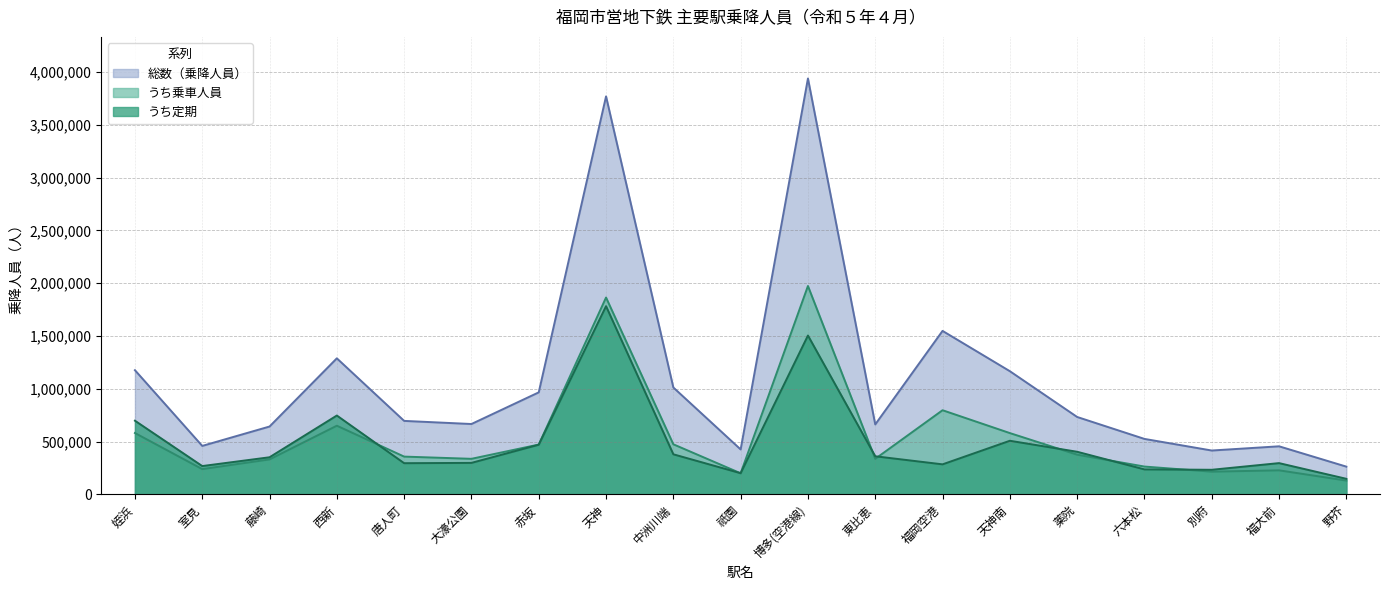

Which category has the lowest value in the 総数（乗降人員） series?

野芥